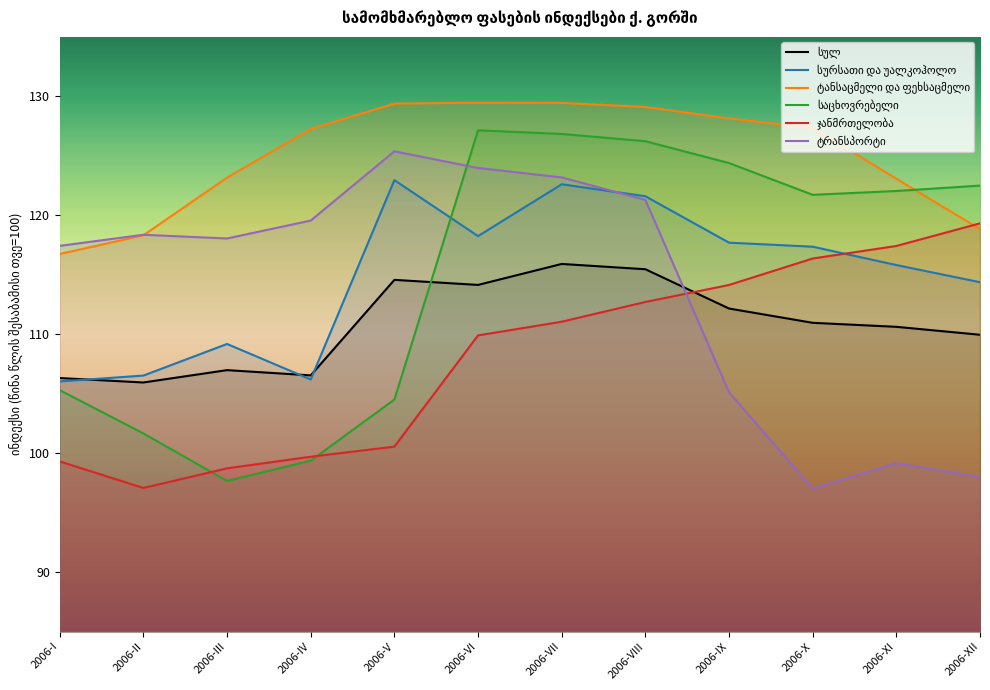

True or false: საცხოვრებელი and სულ intersect in this chart.

True